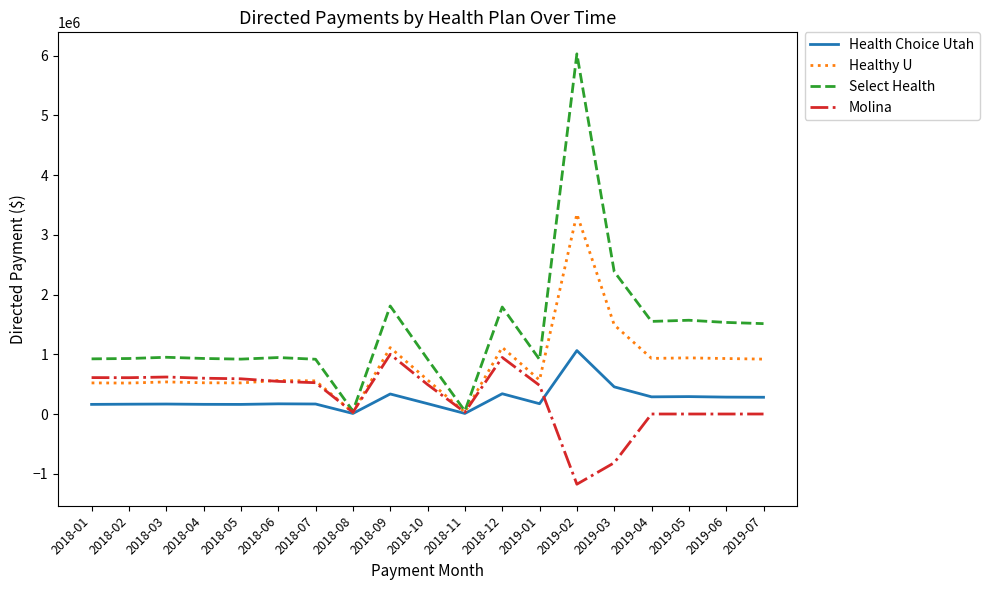

Which series changed the most between 2018-07 and 2018-08?

Select Health